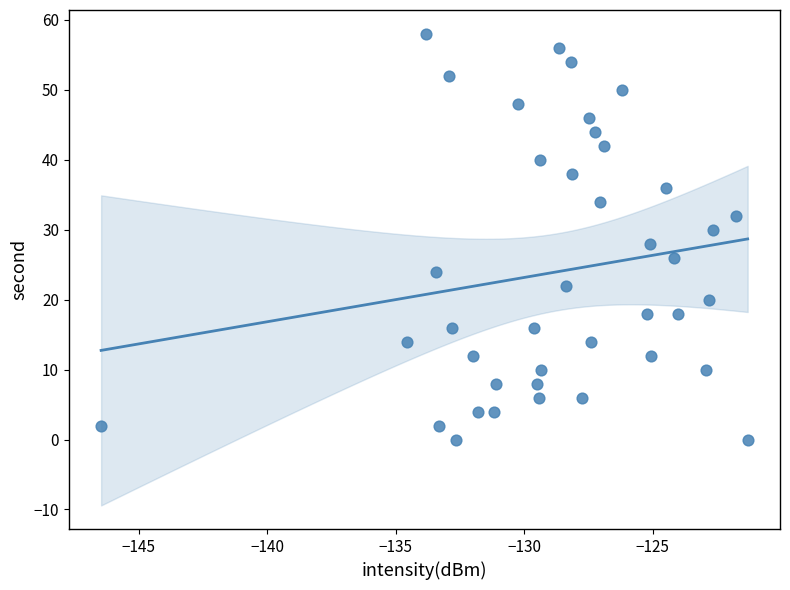

How many points are shown in the scatter plot?

40